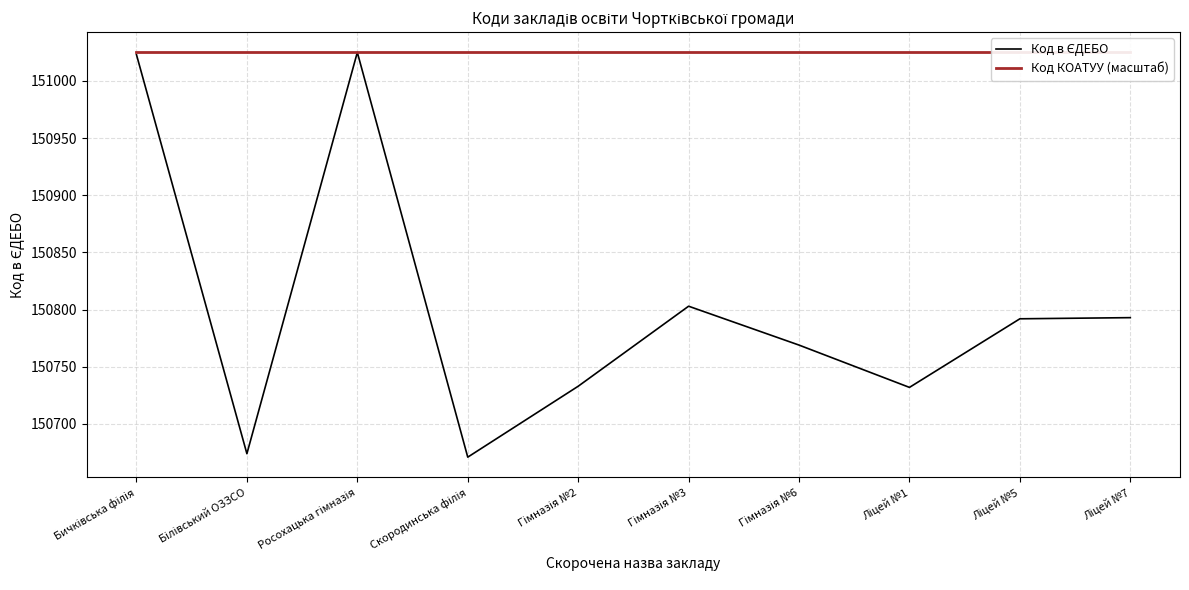

Where is Код КОАТУУ (масштаб) nearest to the value 151025?

Бичківська філія